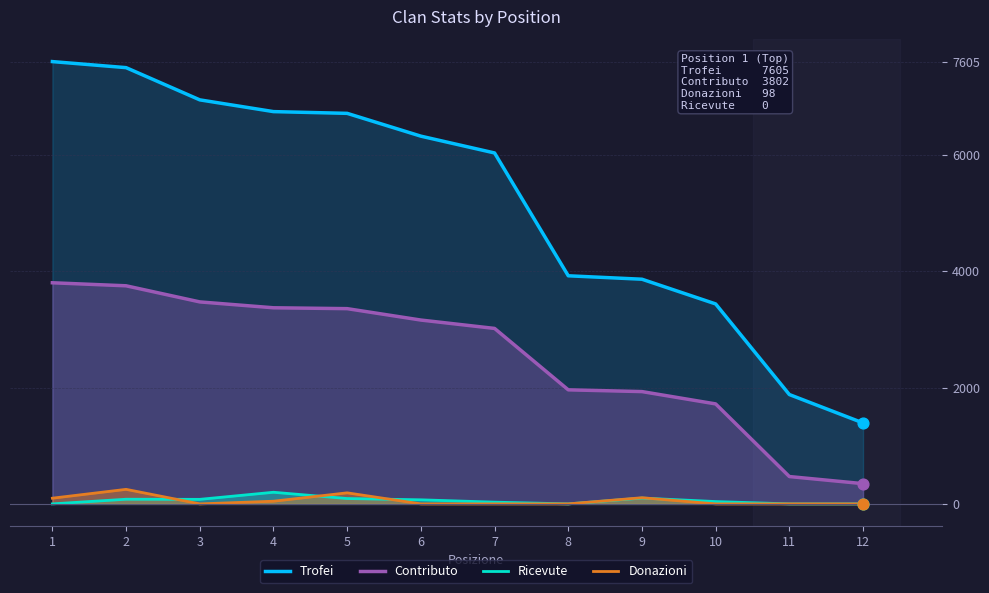

Which series contains the lowest Y value?

Ricevute